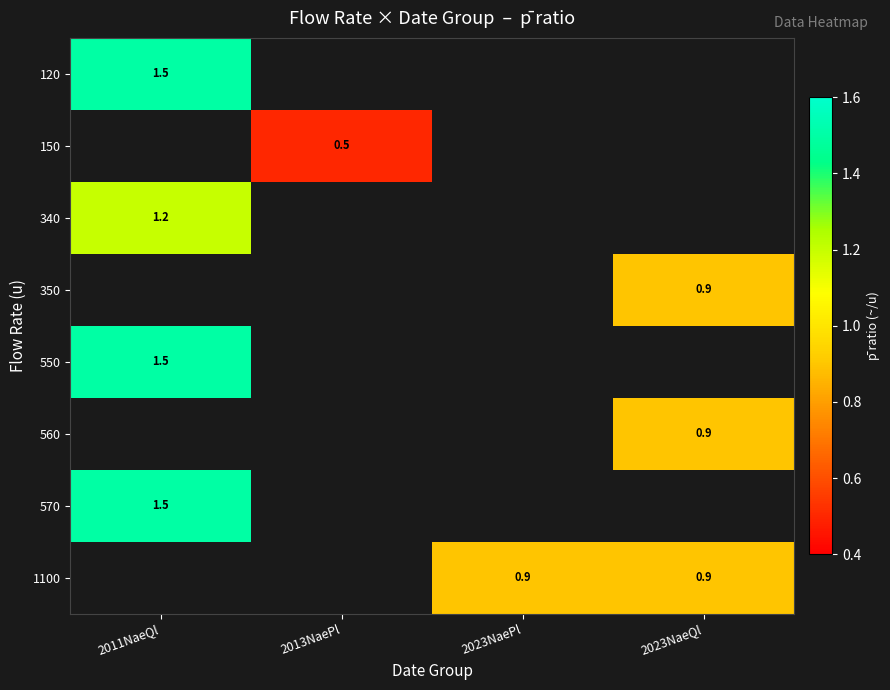

The 120 series shows 1.5 at 2011NaeQl. True or false?

True